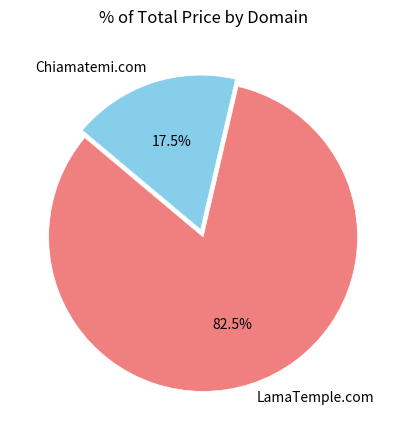

What is the majority slice?

LamaTemple.com